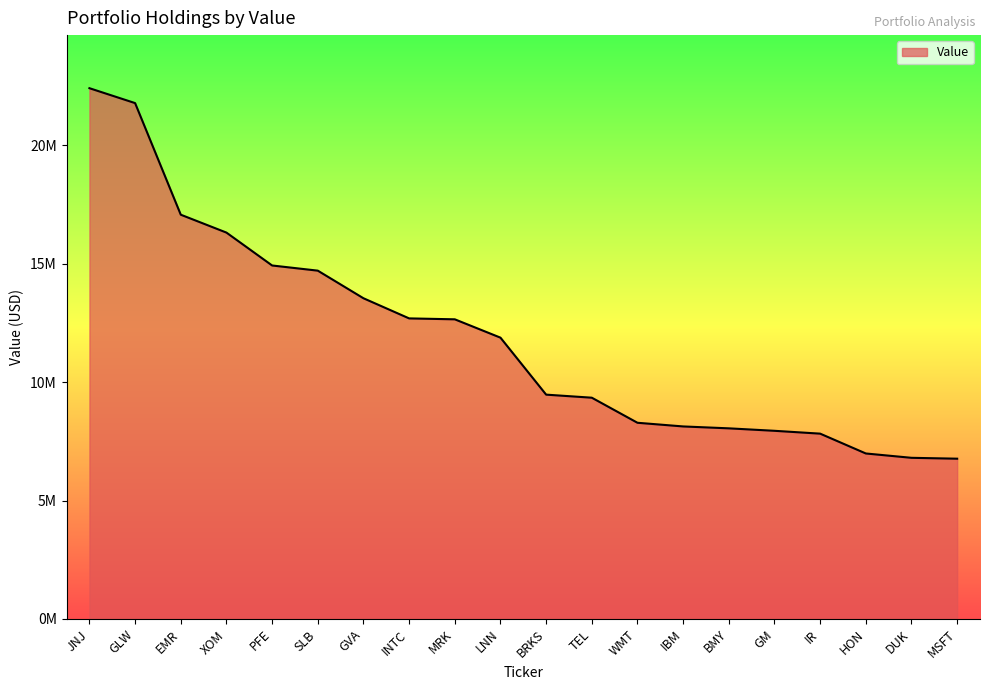

Reading left to right, extract all data points from this chart.

JNJ=22401000	GLW=21772000	EMR=17062000	XOM=16307000	PFE=14919000	SLB=14701000	GVA=13536000	INTC=12686000	MRK=12647000	LNN=11873000	BRKS=9468000	TEL=9339000	WMT=8281000	IBM=8126000	BMY=8046000	GM=7942000	IR=7822000	HON=6985000	DUK=6802000	MSFT=6765000